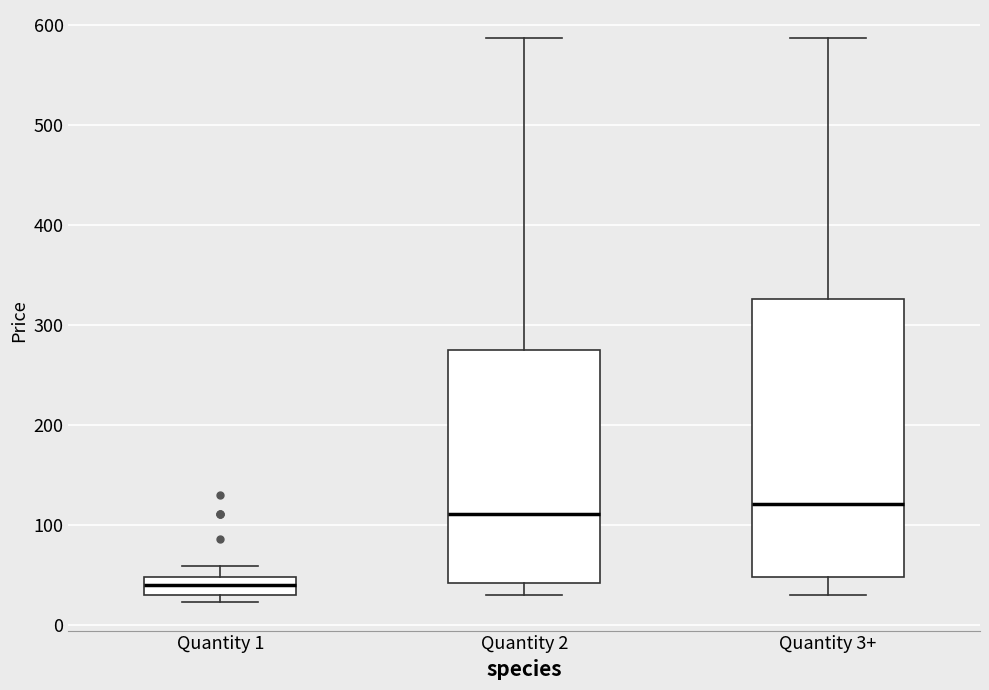

Reading left to right, read every box against the y-axis: the position of its median line, the range the box covers, and the ends of its whiskers. The values are not printed on the chart, so give them approximately, as read against the axis.

Quantity 1: median 40, box 30 to 50, whiskers 20 to 60
Quantity 2: median 110, box 40 to 280, whiskers 30 to 590
Quantity 3+: median 120, box 50 to 330, whiskers 30 to 590